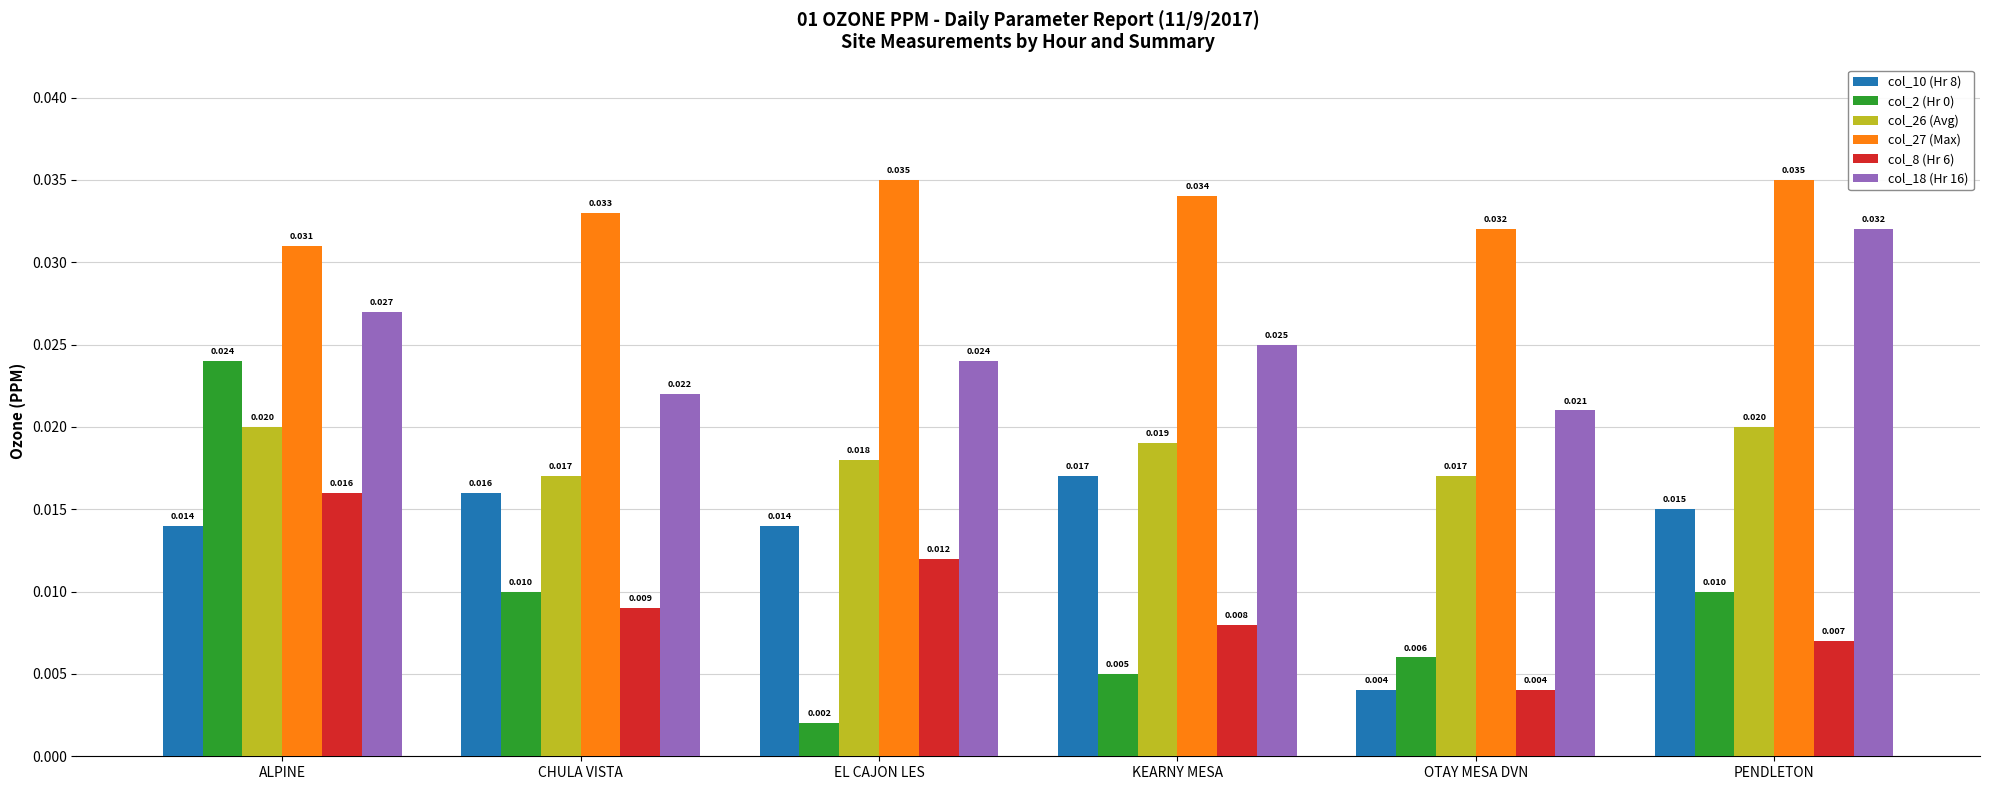

At how many categories does at least one series exceed 0?

6